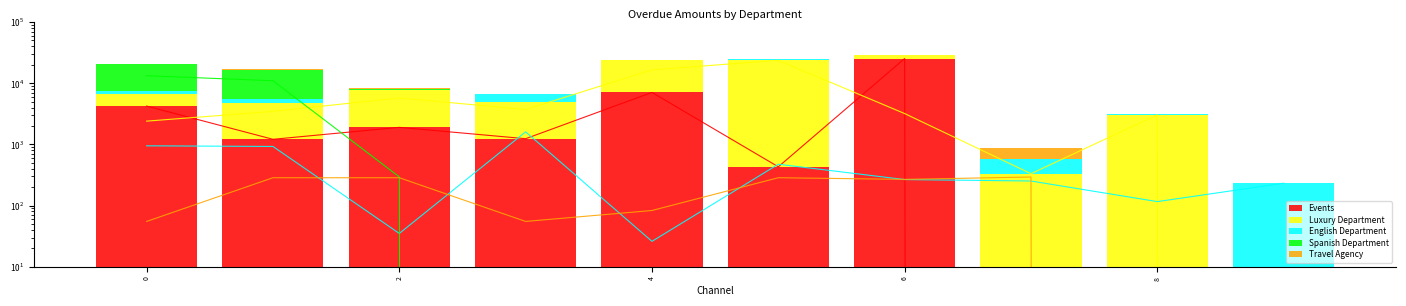

What is the label of the 4th bar from the right?

6